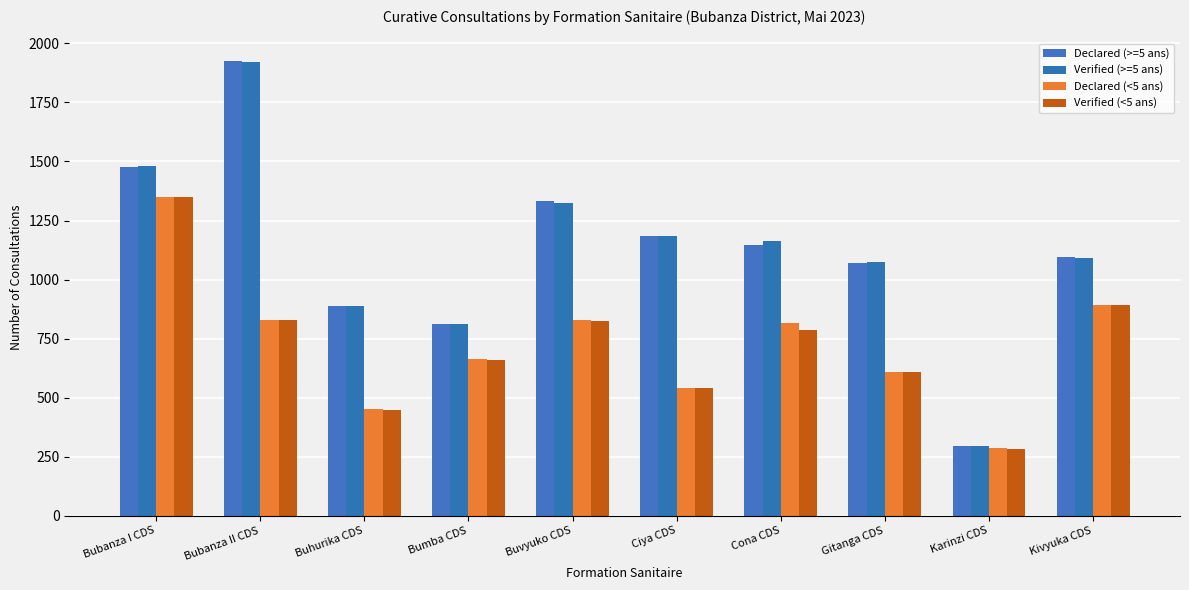

At how many categories does at least one series exceed 1631?

1